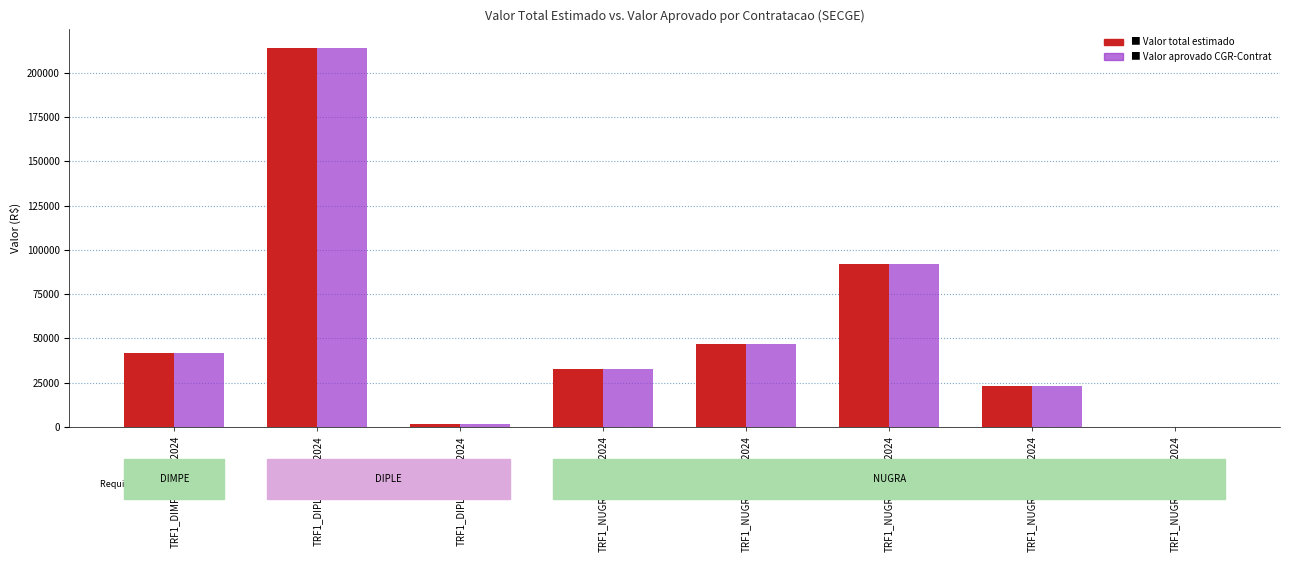

At which category is the sum across all series the highest?

TRF1_DIPLE_0001_2024